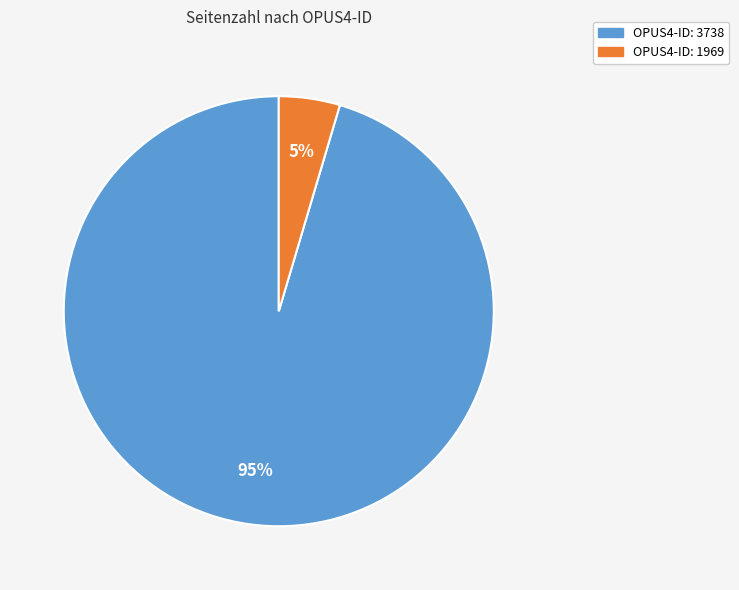

Does any single category account for the majority?

Yes